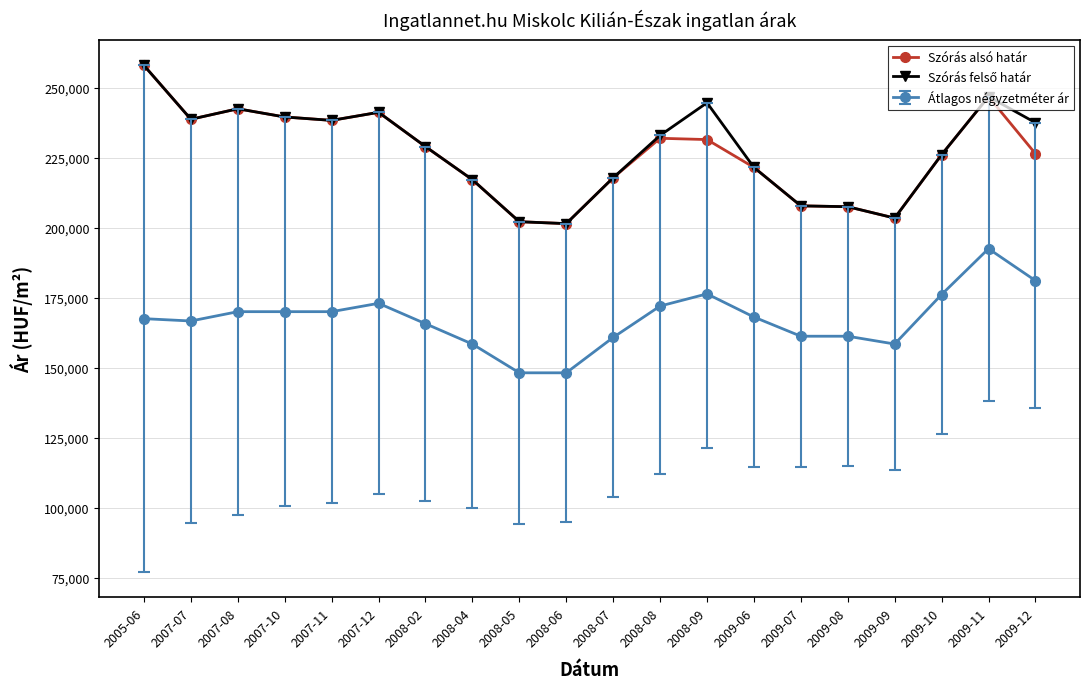

Is the value of Szórás alsó határ at 2008-06 greater than the value of Átlagos négyzetméter ár at 2008-04?

Yes